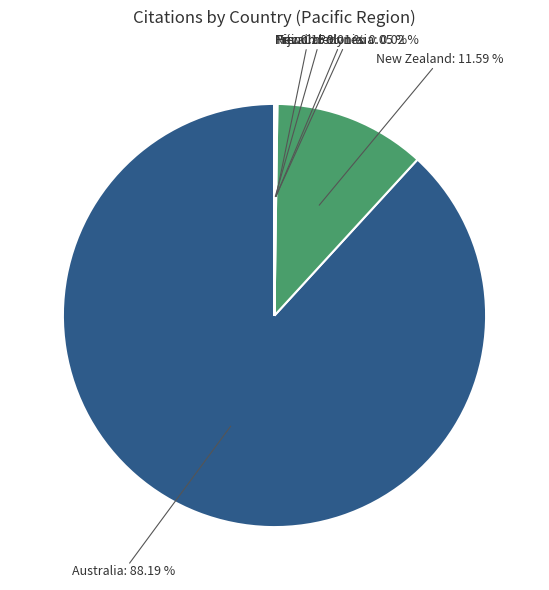

Is there a majority slice in this chart?

Yes